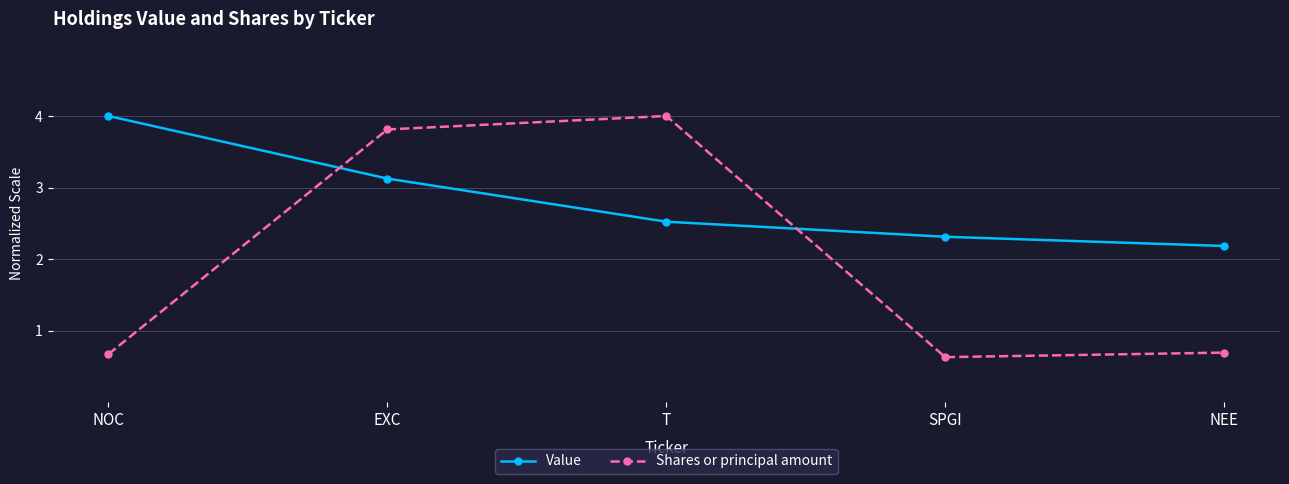

What is the value of the Shares or principal amount point at the 2nd from the left?

3.8